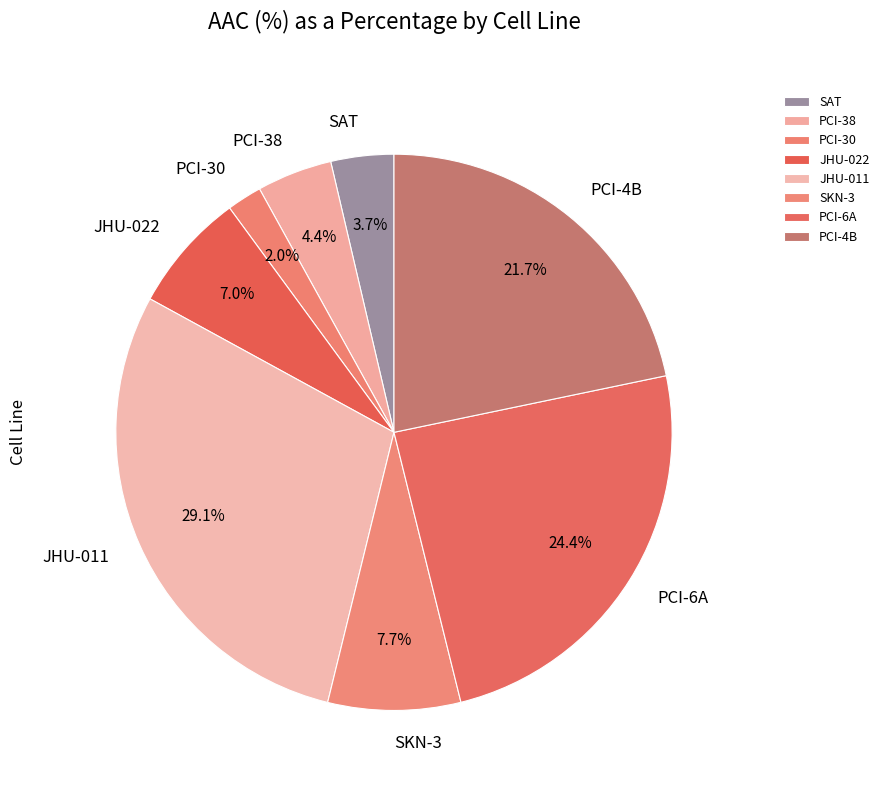

Count the number of slices in the pie.

8